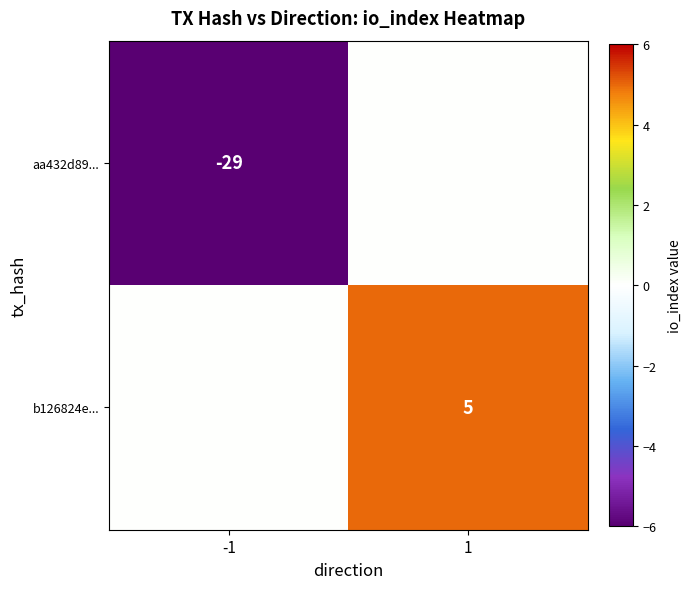

Is it true that b126824e... equals 3 at 1?

False